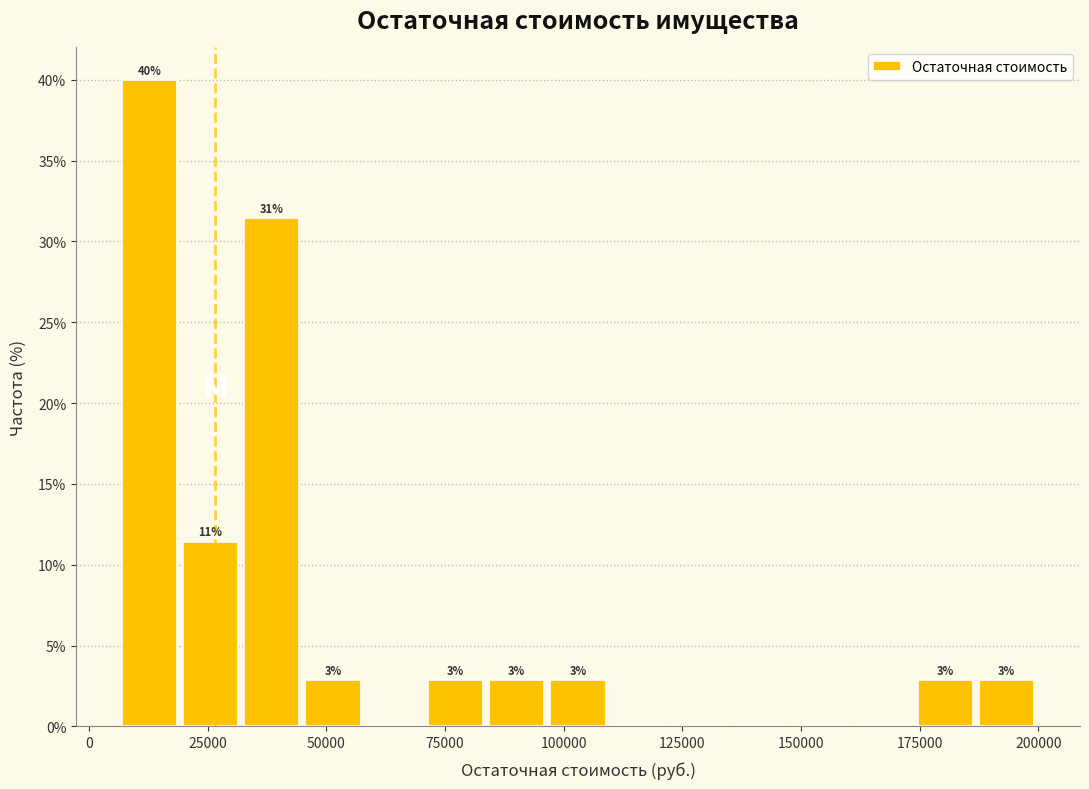

Around what value on the x-axis is the tallest bar? Give the approximate position of its centre, as read against the axis.

15000